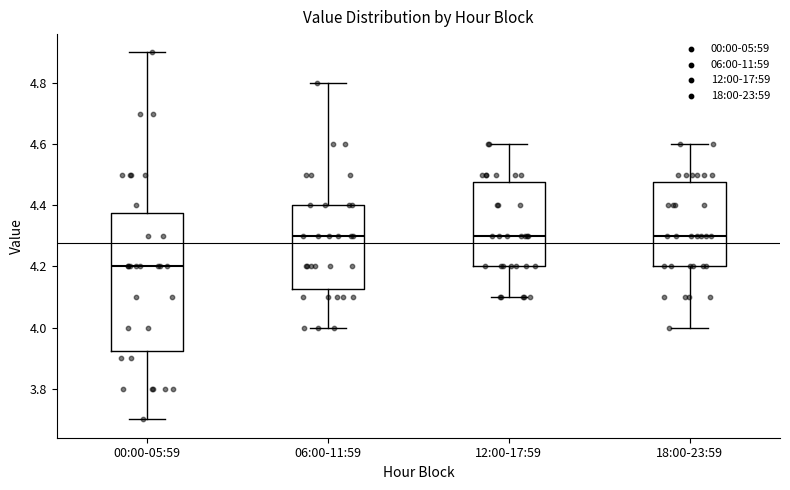

Reading left to right, transcribe this box plot: for each box, give where its median line is, the range the box spans, and where its two whiskers end, as read against the y-axis. The values are not printed on the chart, so give them approximately, as read against the axis.

00:00-05:59: median 4.20, box 3.92 to 4.38, whiskers 3.70 to 4.90
06:00-11:59: median 4.30, box 4.12 to 4.40, whiskers 4.00 to 4.80
12:00-17:59: median 4.30, box 4.20 to 4.48, whiskers 4.10 to 4.60
18:00-23:59: median 4.30, box 4.20 to 4.48, whiskers 4.00 to 4.60